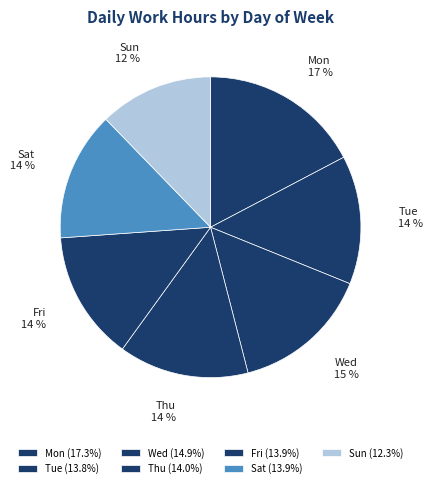

Approximately how many times larger is the value at Sat compared to Tue?

1.0